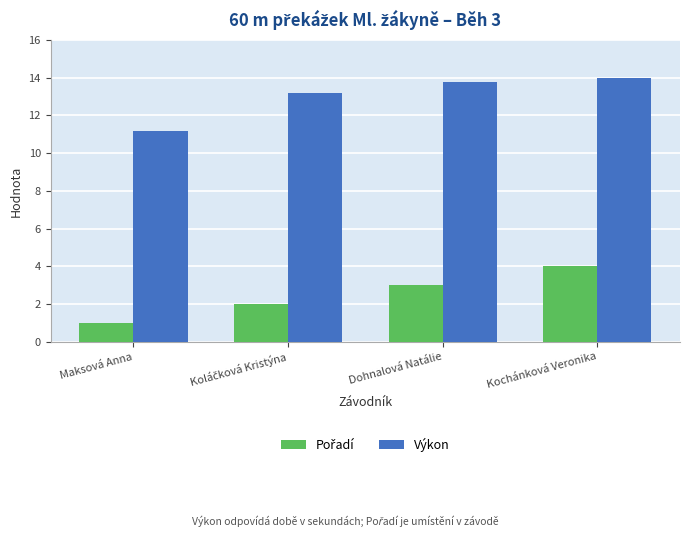

Is it true that Výkon equals 21.0 at Kochánková Veronika?

False